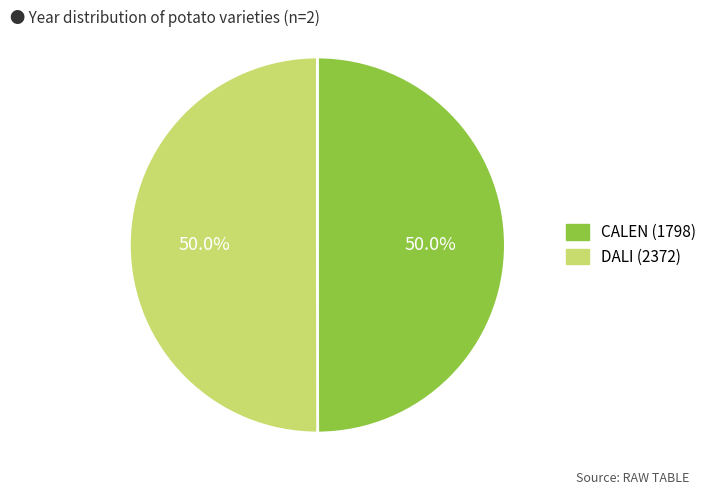

How many segments does this pie chart have?

2